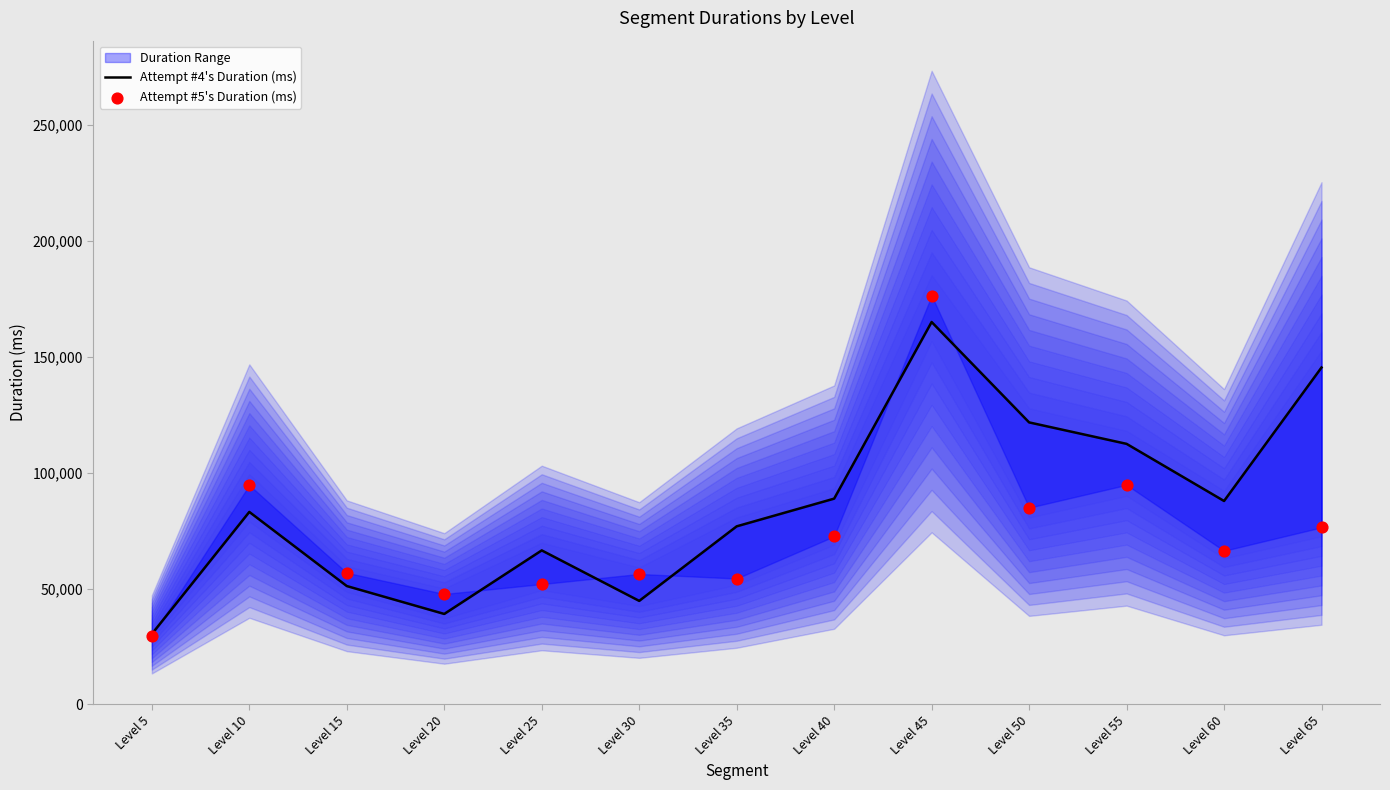

Which series has the widest spread of Y values?

Attempt #5's Duration (ms)